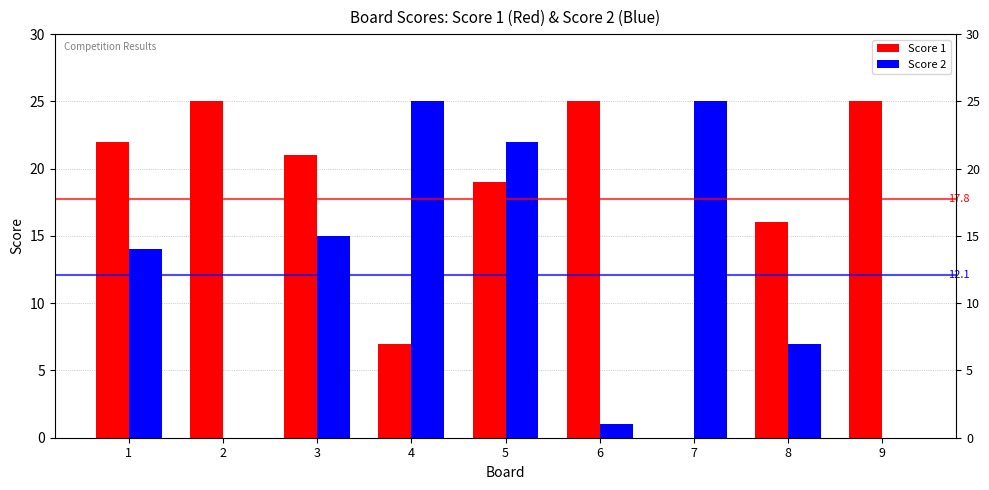

What is the difference between the second highest and second lowest values in the Score 1 series?

18